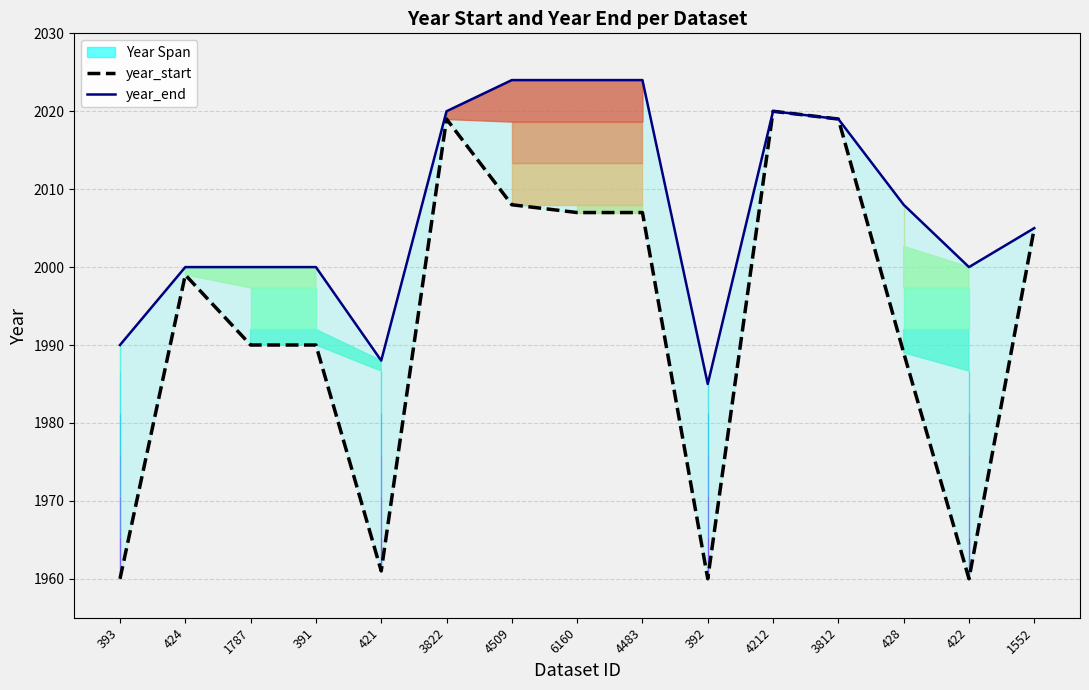

Reading left to right, list all the values displayed in this chart.

year_start: 1960	1999	1990	1990	1961	2019	2008	2007	2007	1960	2020	2019	1989	1960	2005
year_end: 1990	2000	2000	2000	1988	2020	2024	2024	2024	1985	2020	2019	2008	2000	2005